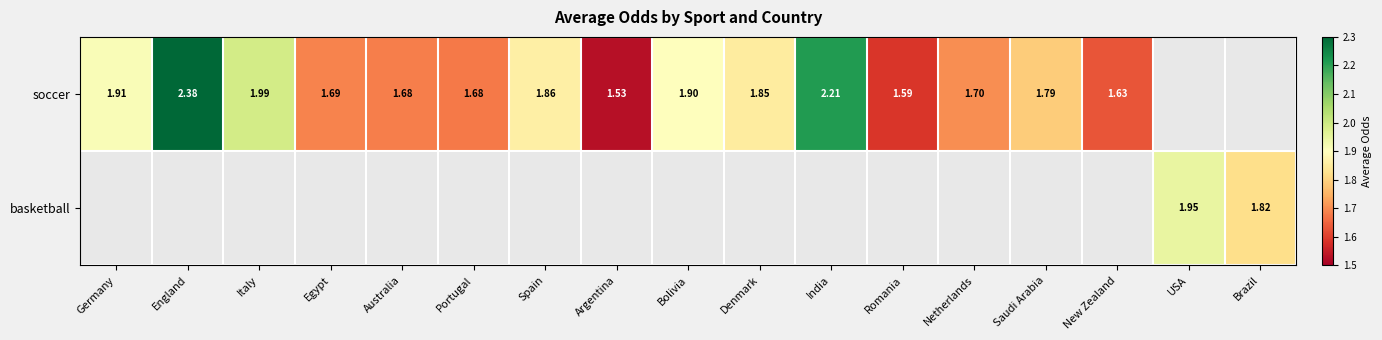

What is the maximum value shown in the chart?

2.4